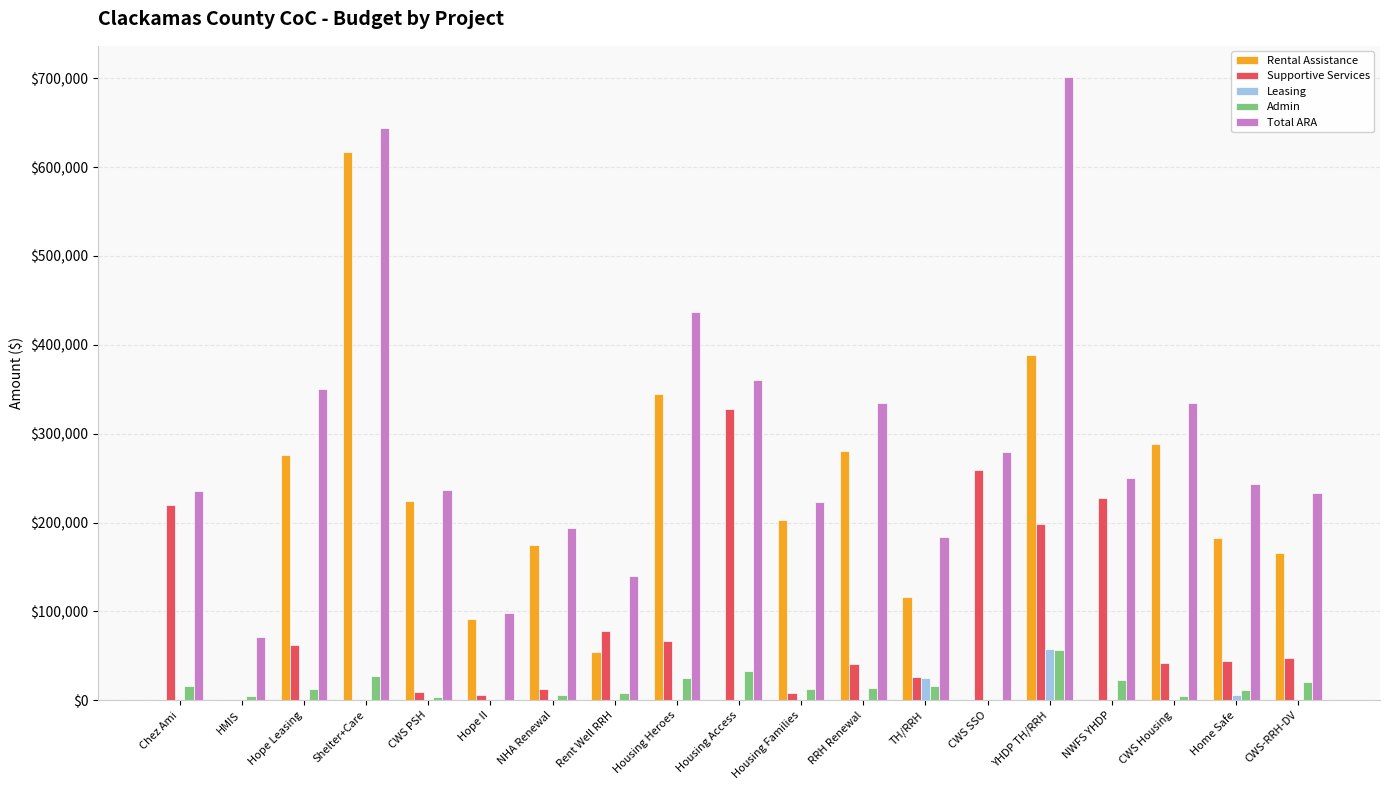

The Total ARA series shows 62437 at CWS PSH. True or false?

False